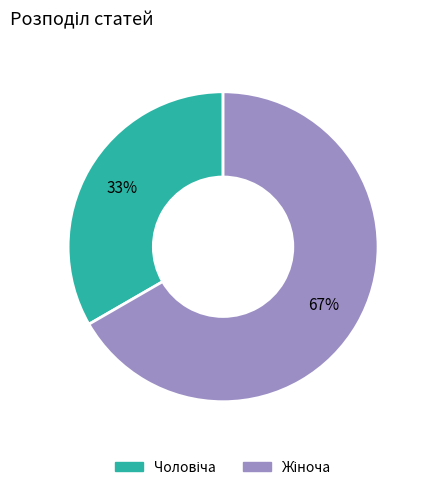

To the nearest percent, what is the average slice percentage?

50%